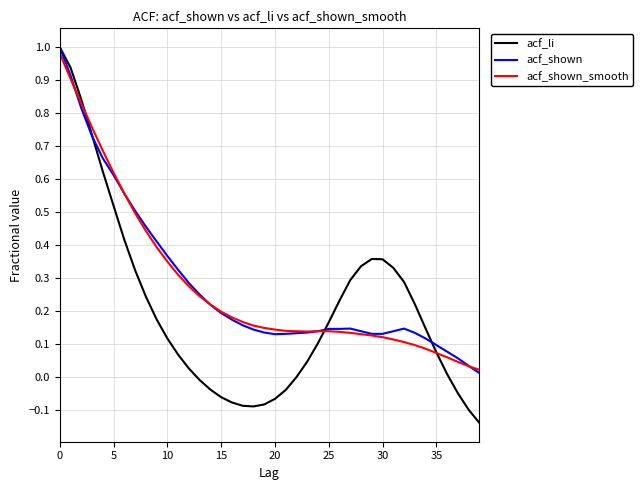

Which series has the widest spread of values?

acf_li